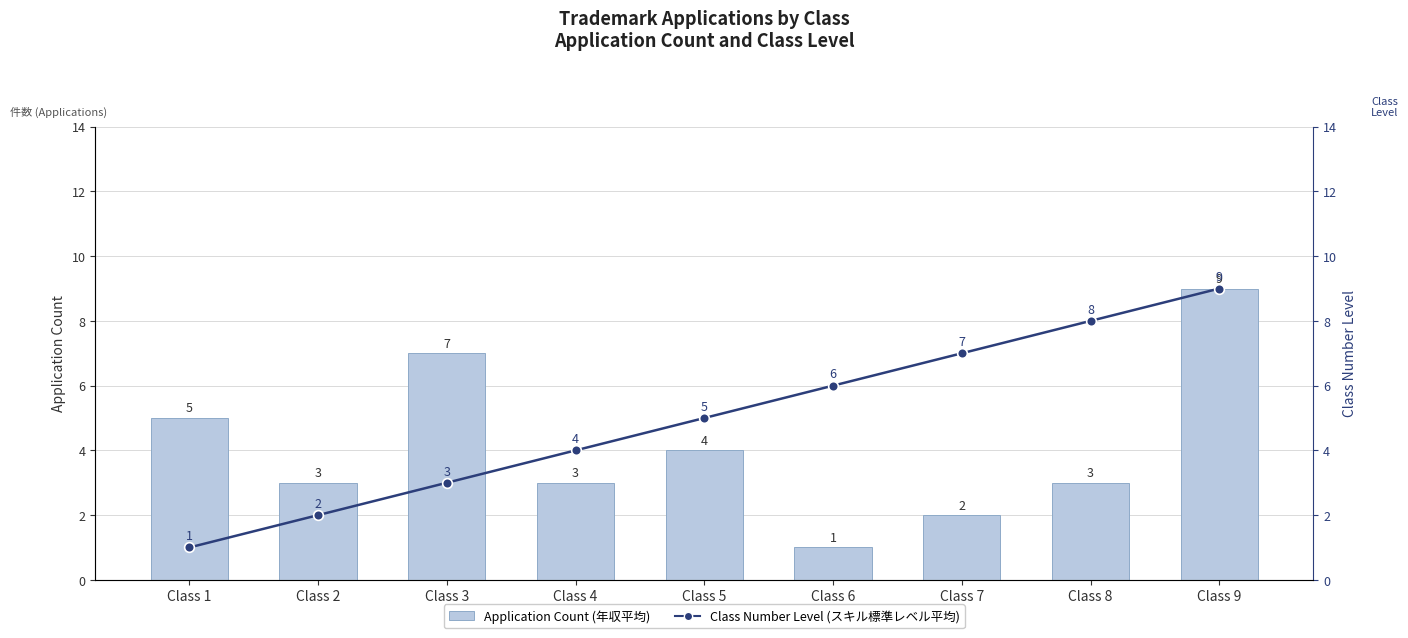

Which category has the highest value across all series?

Class 9